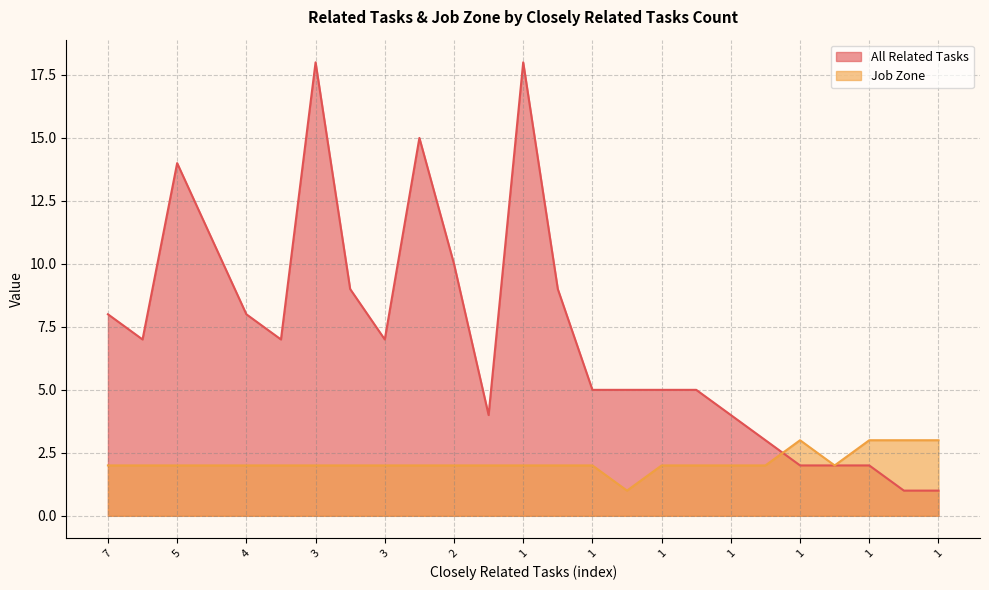

List the series in order of their overall mean, highest first.

All Related Tasks line, Job Zone line